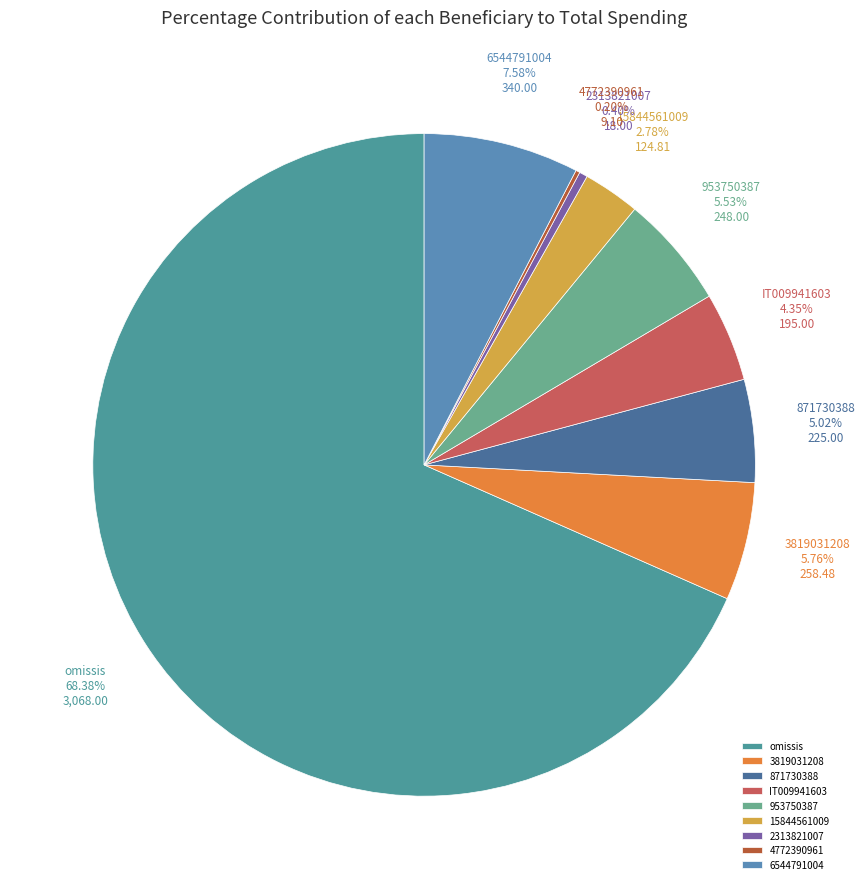

Which slice is the largest?

omissis